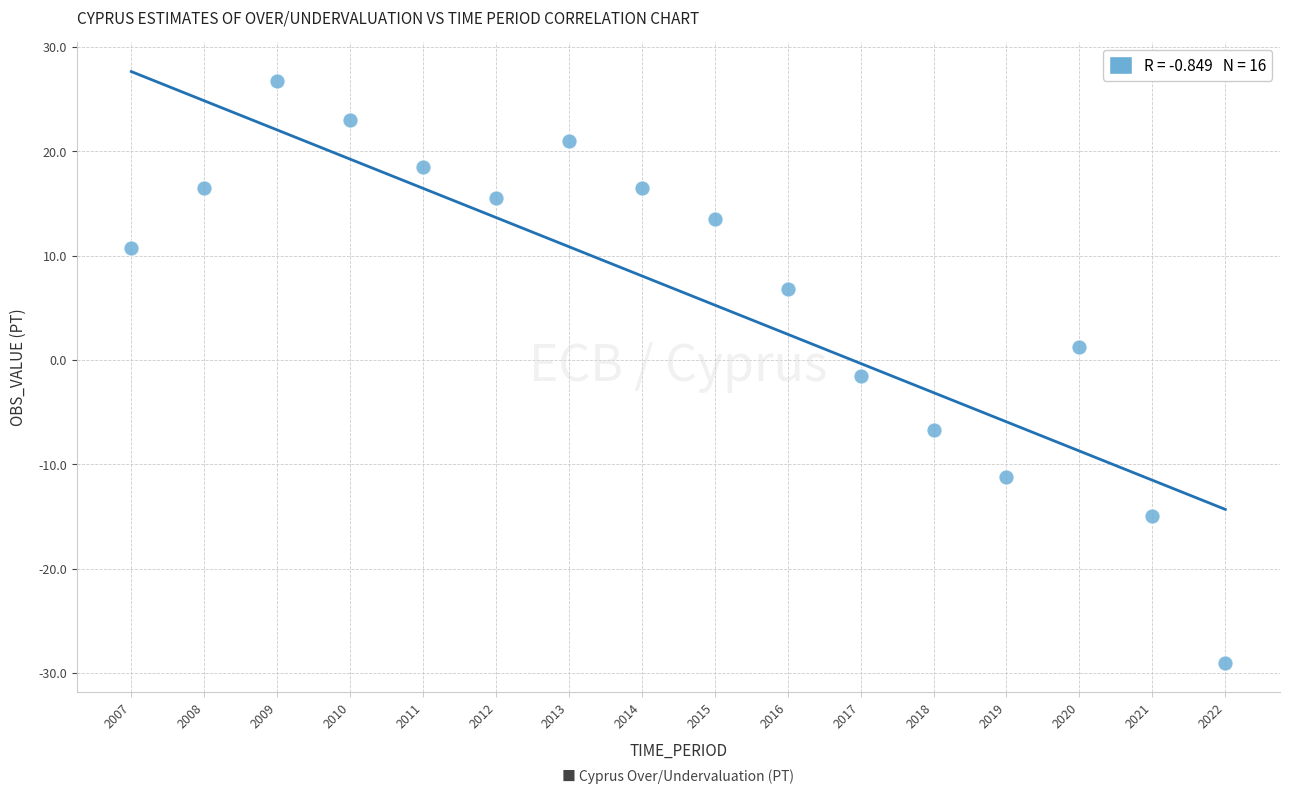

What is the range of X values (max minus min)?

15.0